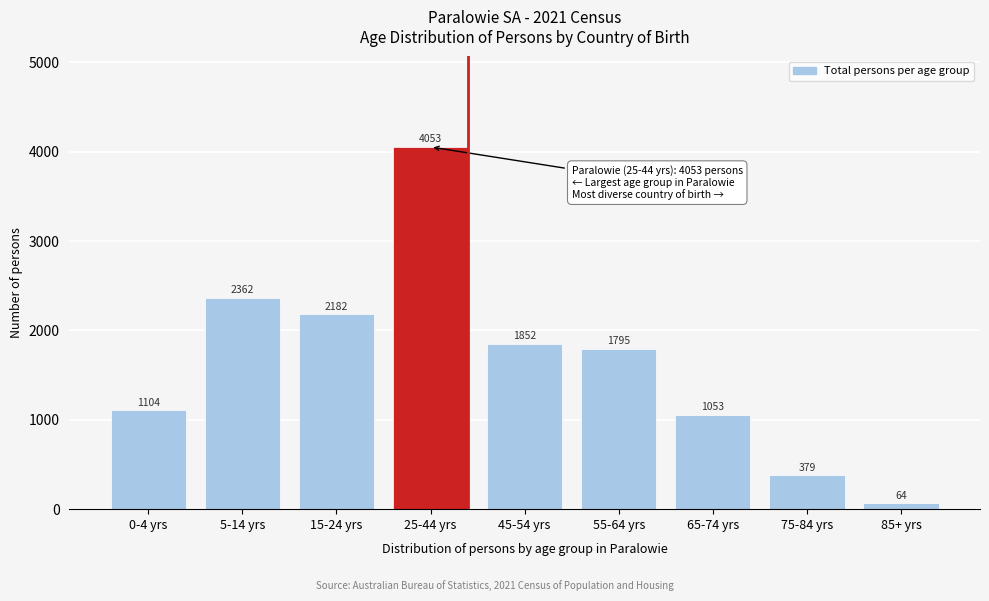

Reading right to left, what are all the values shown in this chart?

85+ yrs=64	75-84 yrs=379	65-74 yrs=1053	55-64 yrs=1795	45-54 yrs=1852	25-44 yrs=4053	15-24 yrs=2182	5-14 yrs=2362	0-4 yrs=1104